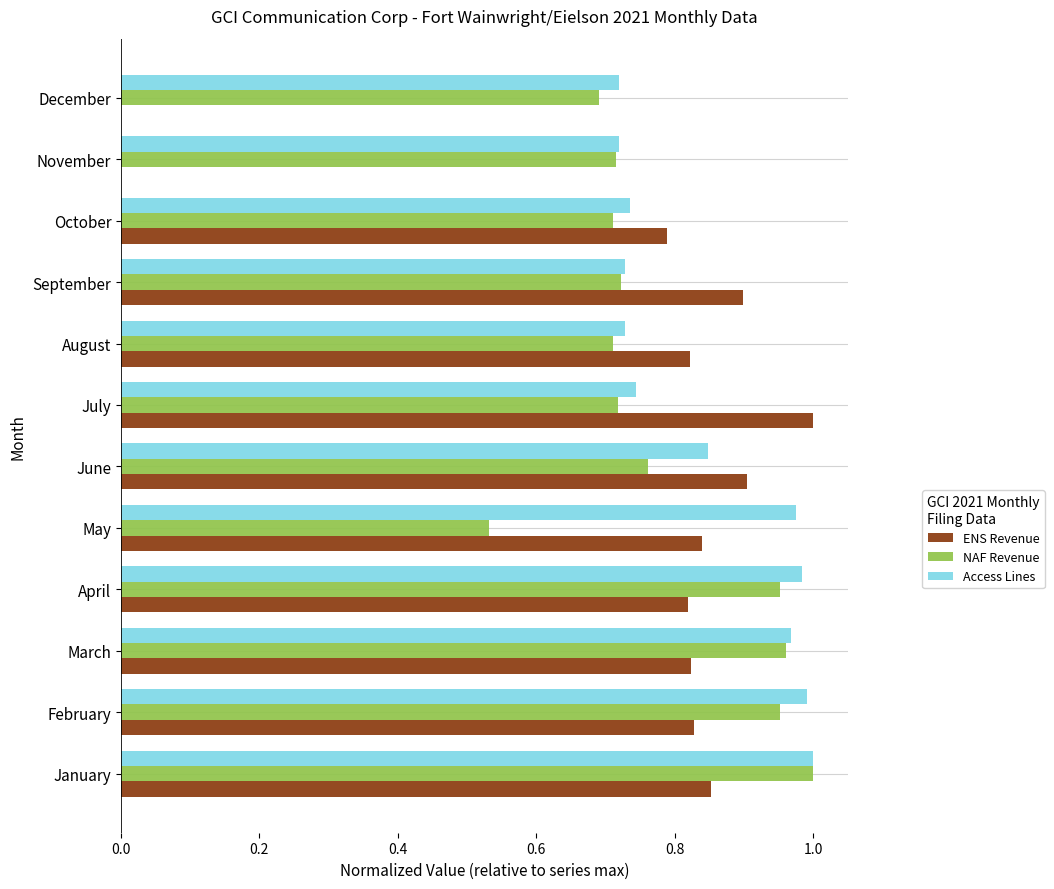

How many distinct data groups are displayed?

3